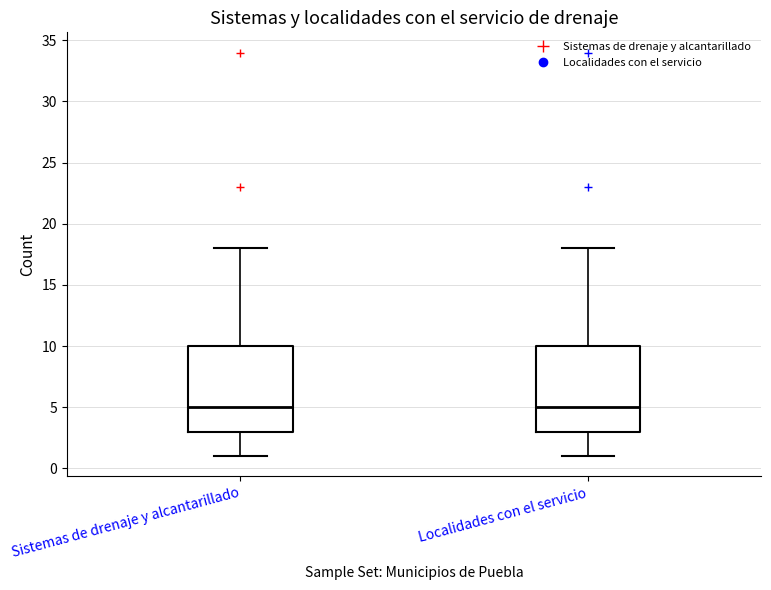

Reading left to right, read every box against the y-axis: the position of its median line, the range the box covers, and the ends of its whiskers. The values are not printed on the chart, so give them approximately, as read against the axis.

Sistemas de drenaje y alcantarillado: median 5, box 3 to 10, whiskers 1 to 18
Localidades con el servicio: median 5, box 3 to 10, whiskers 1 to 18